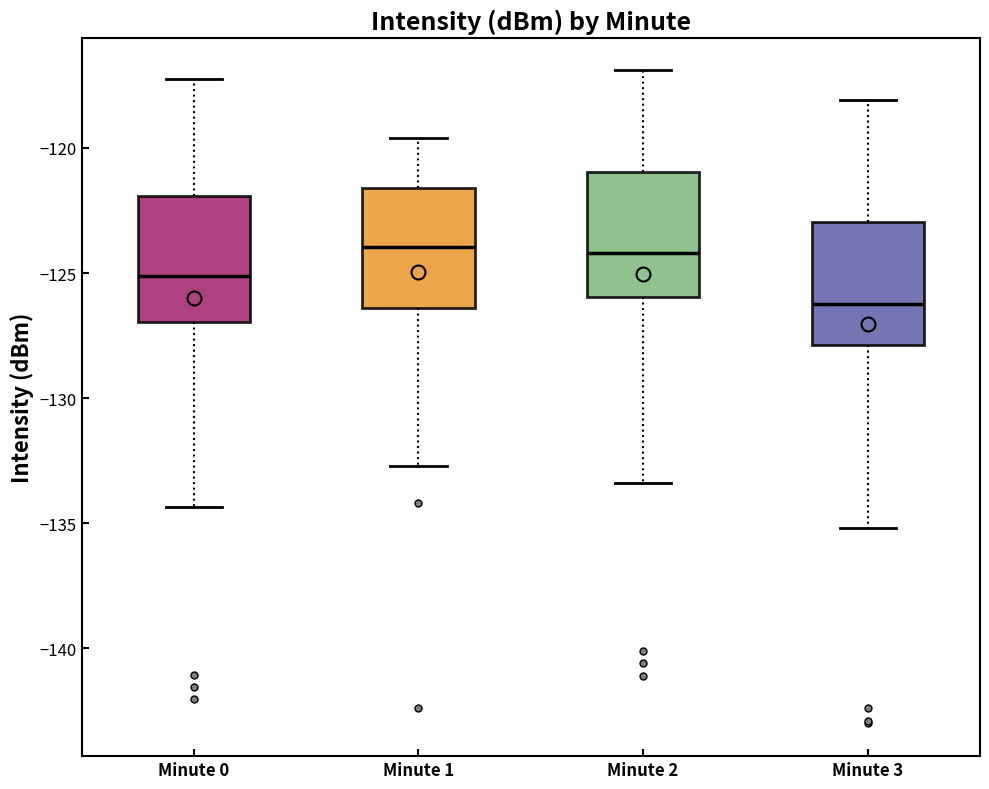

Where is the upper edge of the box for Minute 3 on the y-axis? The values are not printed on the chart, so give them approximately, as read against the axis.

-123.0